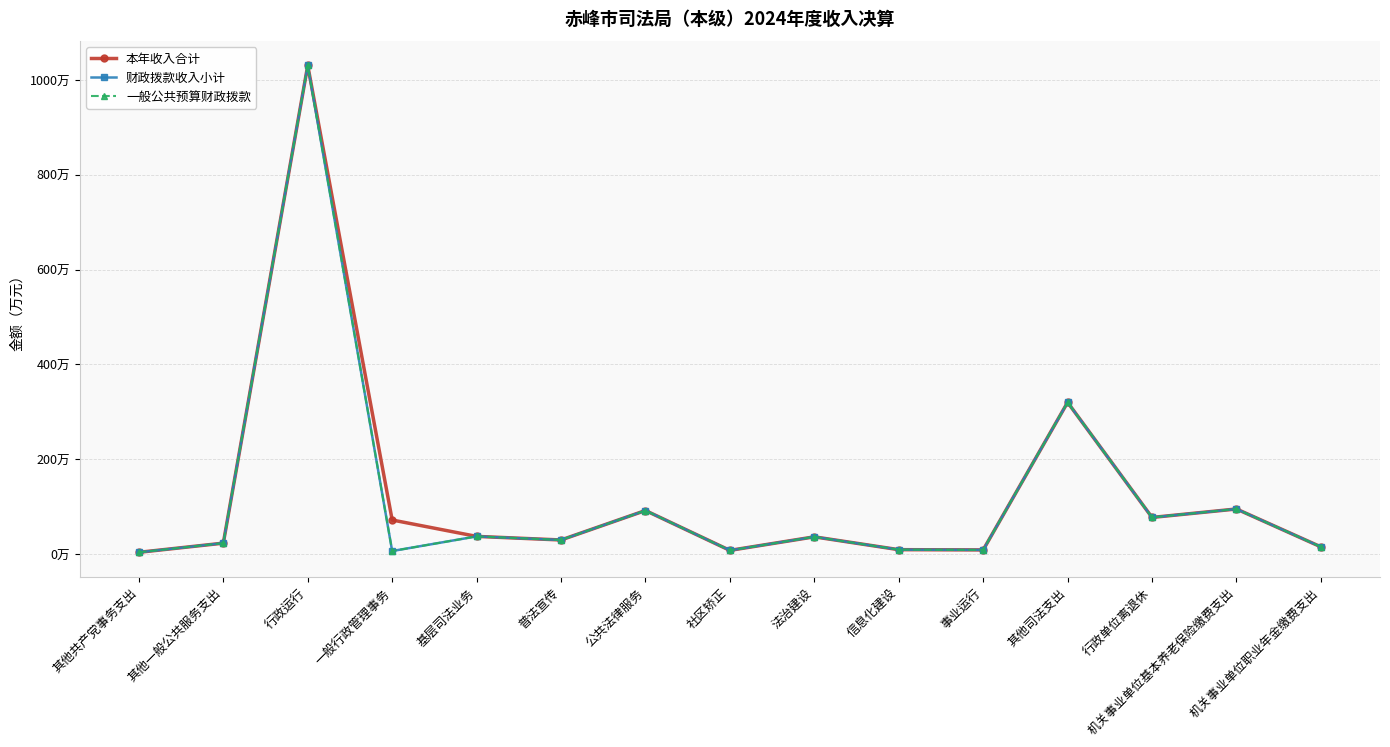

True or false: 财政拨款收入小计 and 本年收入合计 intersect in this chart.

False